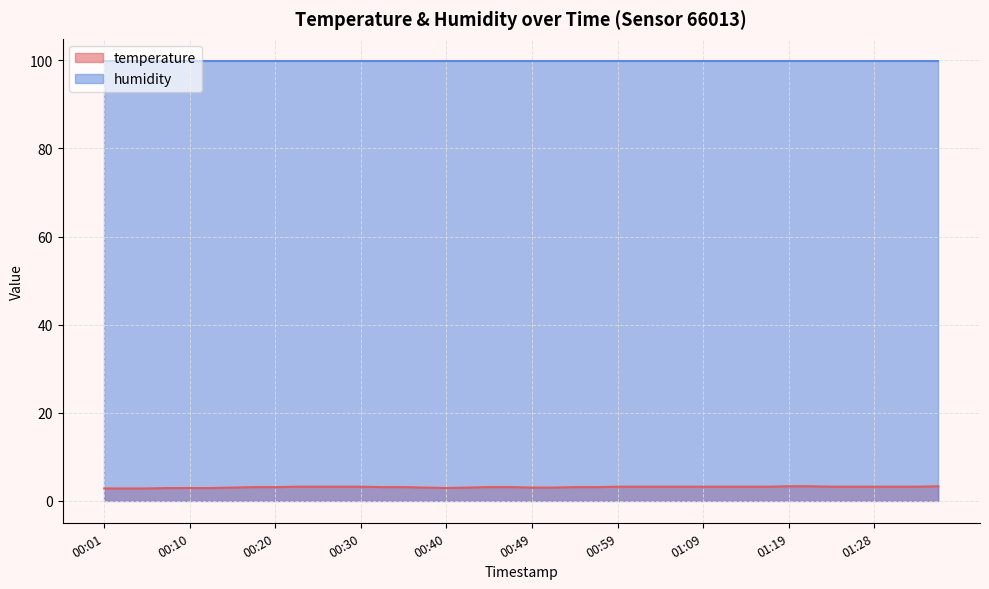

Is it true that the value at 01:09 is 4.4?

False